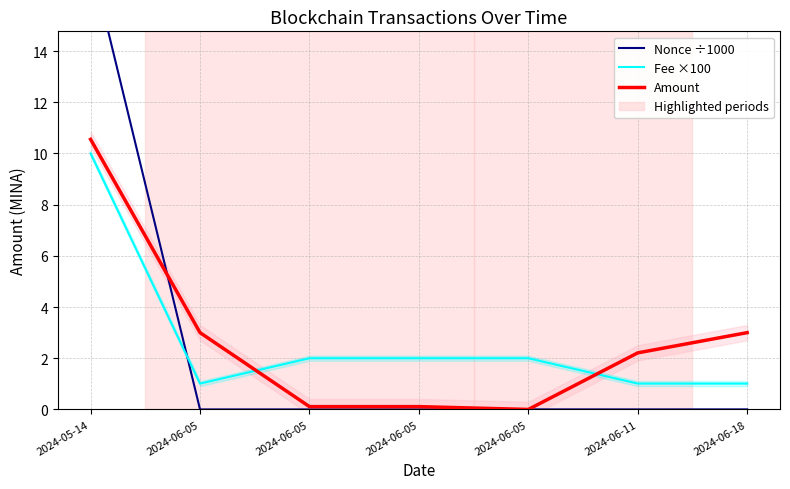

Is it true that Amount equals 4.7 at 2024-06-05?

False